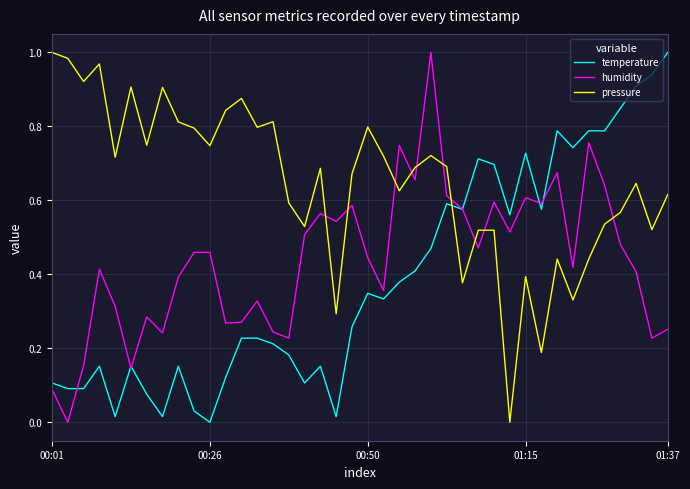

True or false: humidity and pressure intersect in this chart.

True